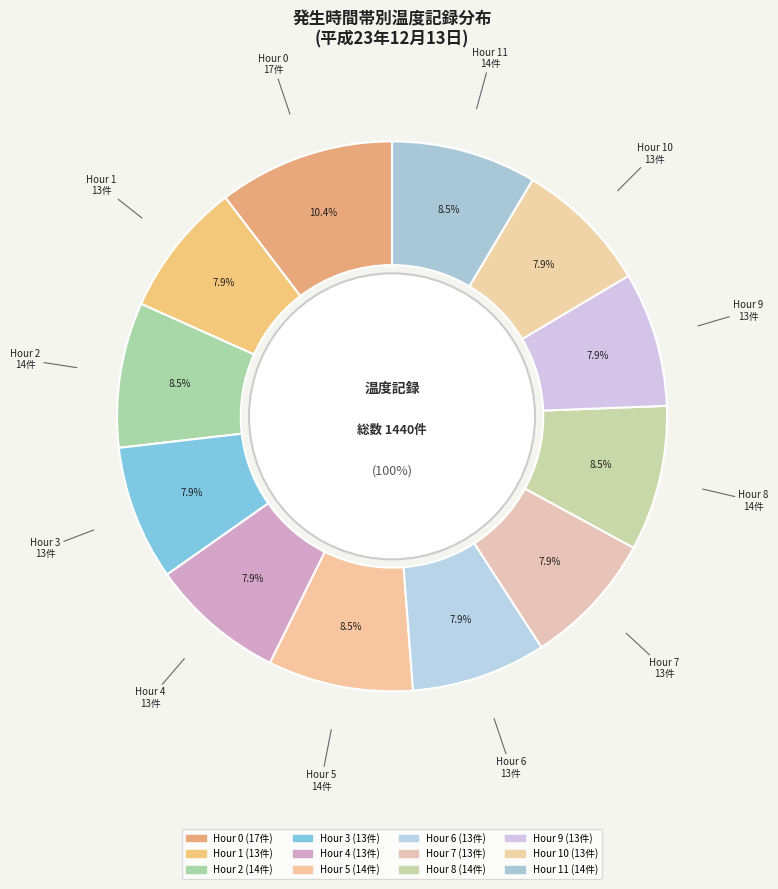

How many slices are in this pie chart?

12